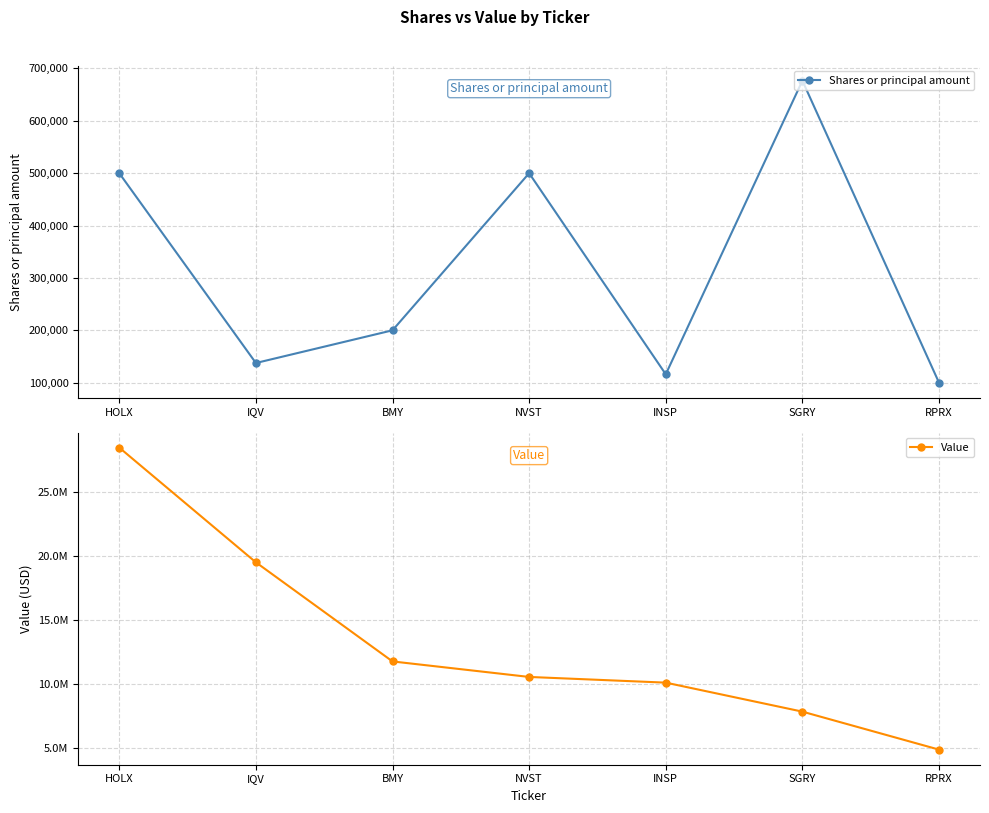

Where does the Value series first go above 10545000?

HOLX